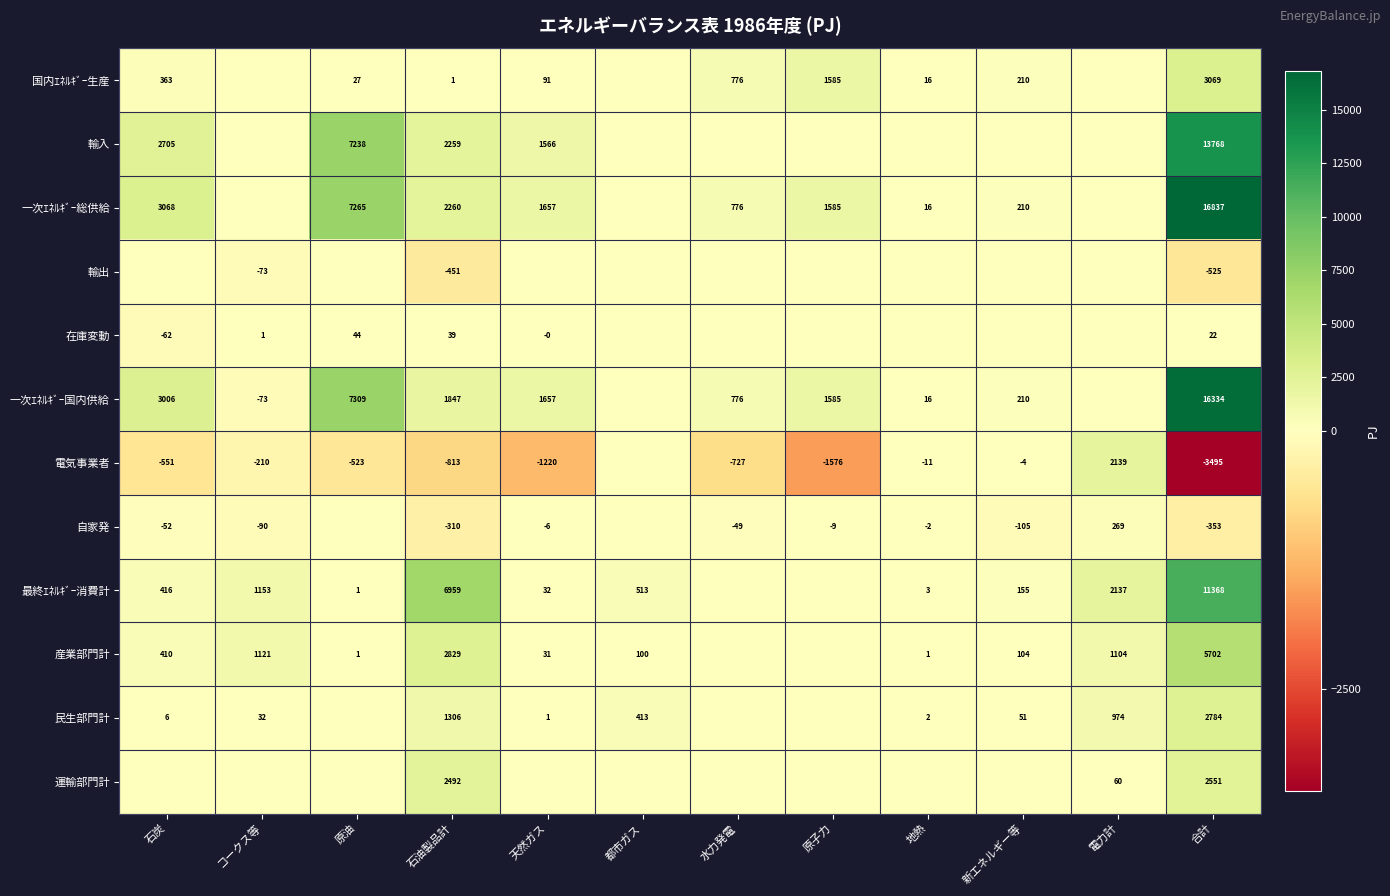

The value of 自家発 at 天然ガス is -4. True or false?

False